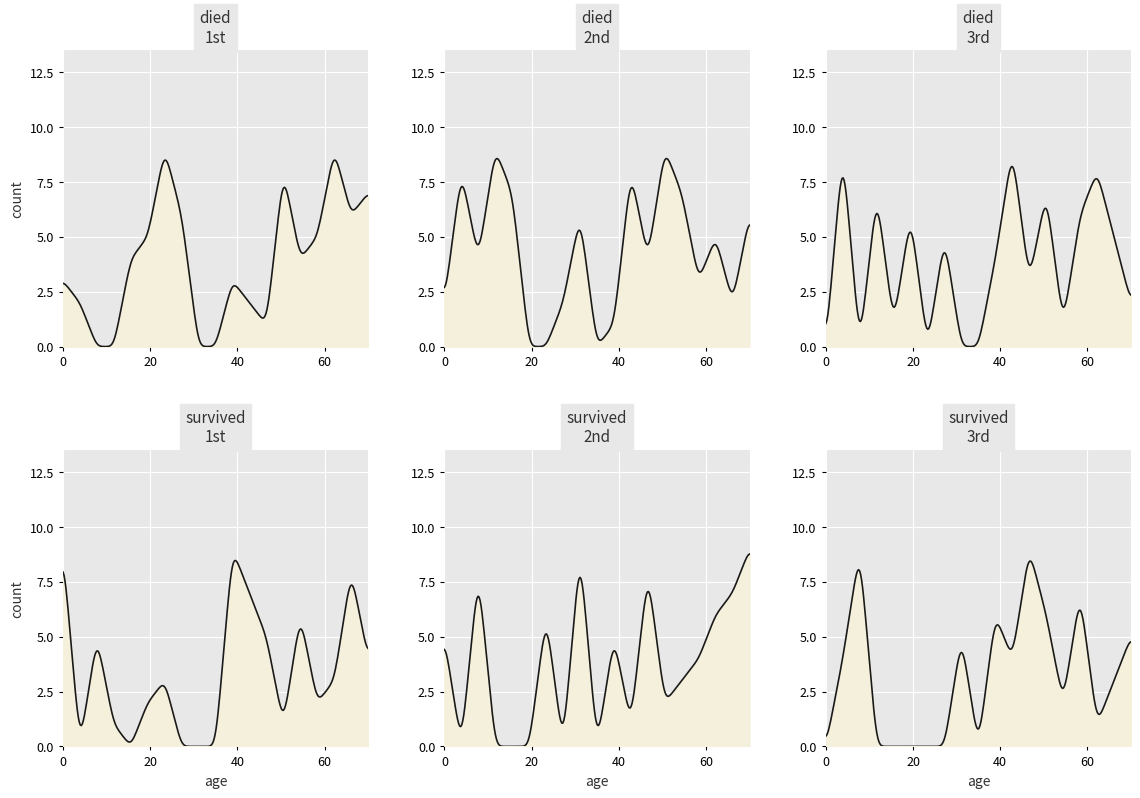

Count the number of categories in the chart.

19